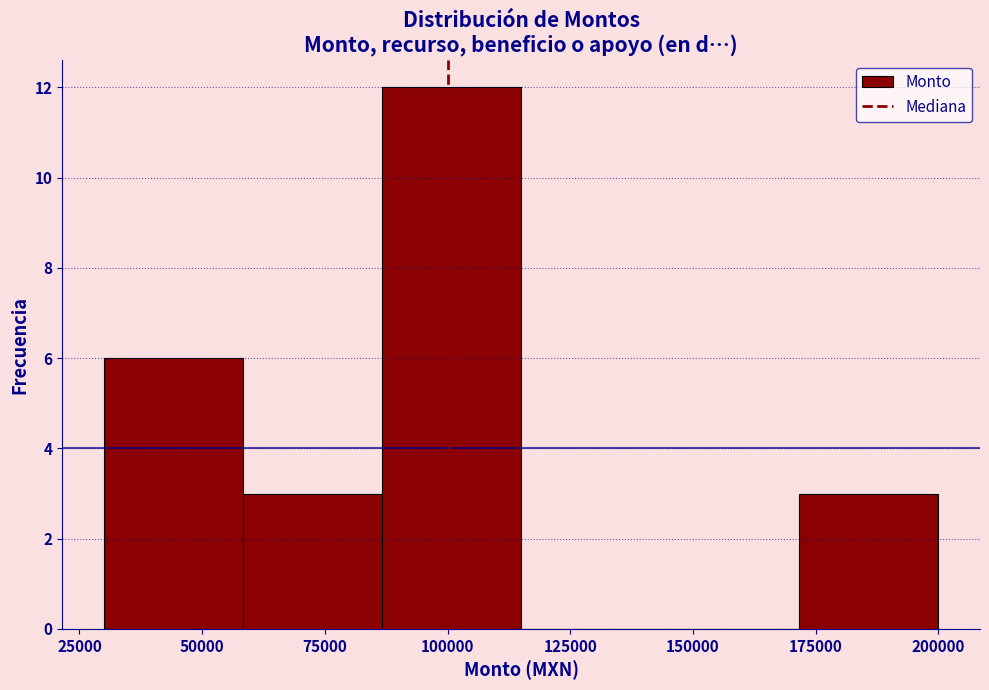

Over which range of the x-axis is the bar tallest?

85000 to 115000